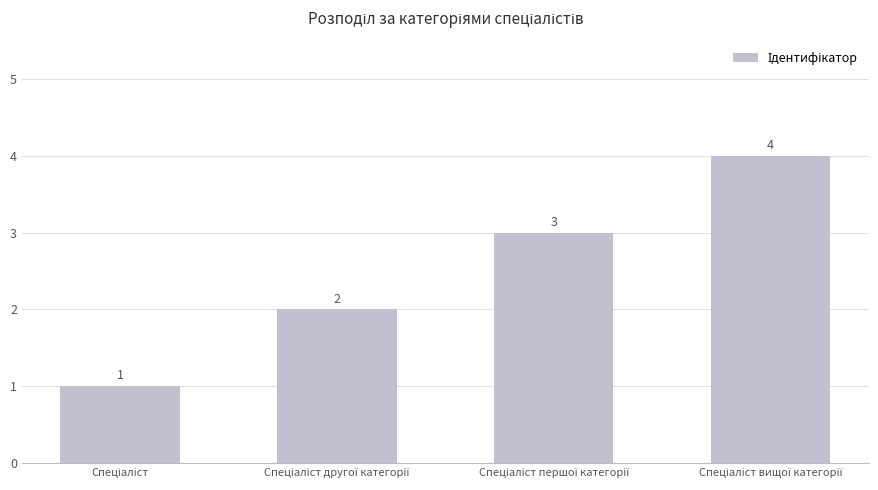

How many bars are there in total?

4